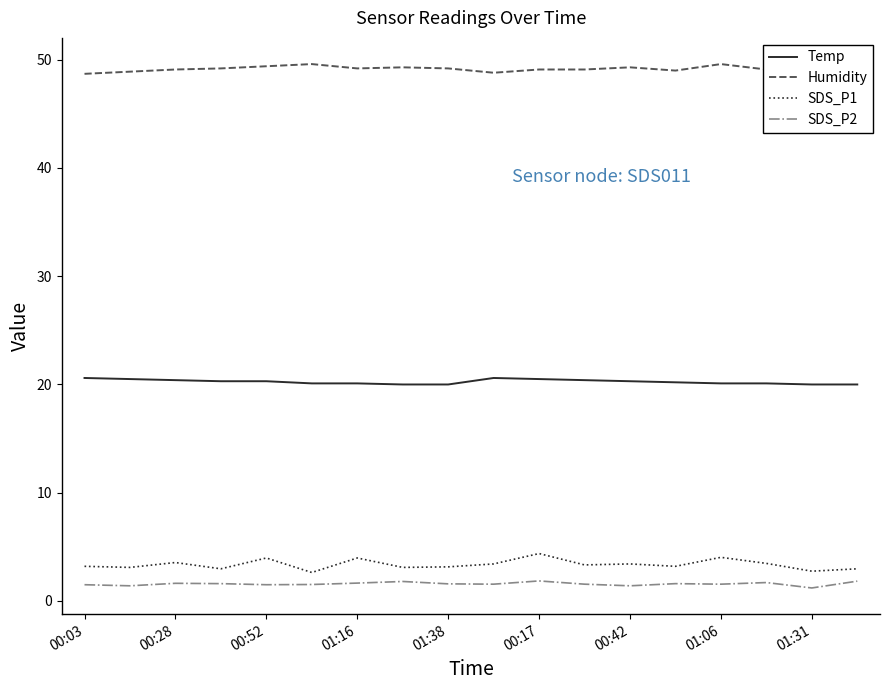

What is the lowest value of the Temp series?

20.0